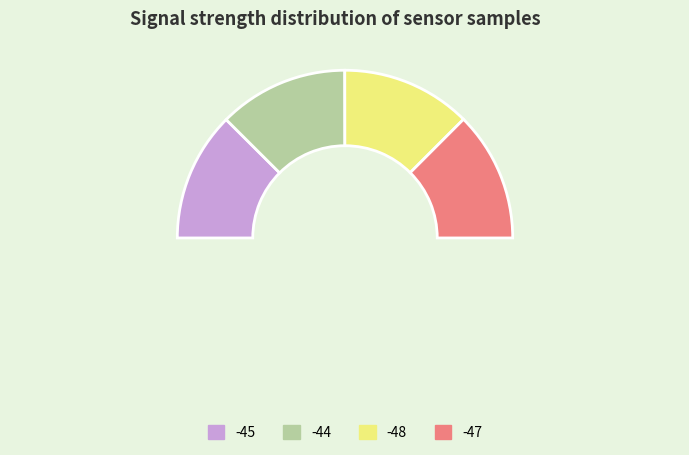

Between -44 and -48, which is larger?

-48